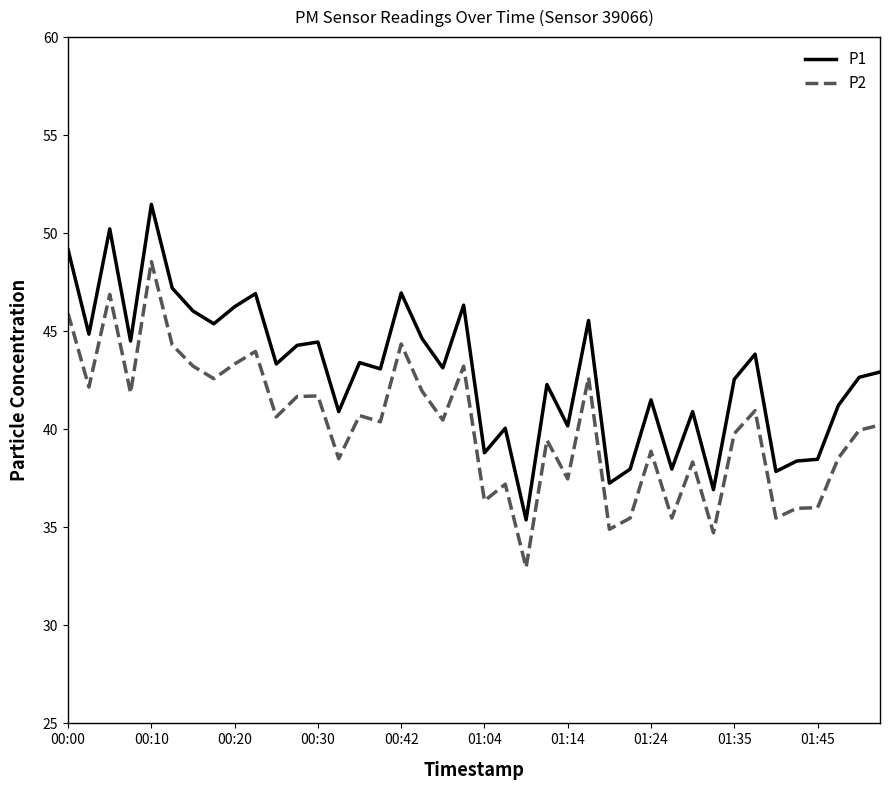

What is the lowest value of the P2 series?

33.0